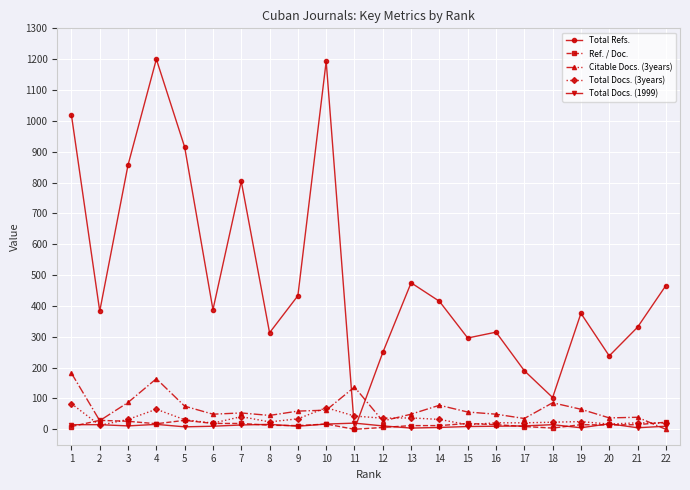

Which series ends up on top after the final intersection of Total Refs. and Total Docs. (3years)?

Total Refs.